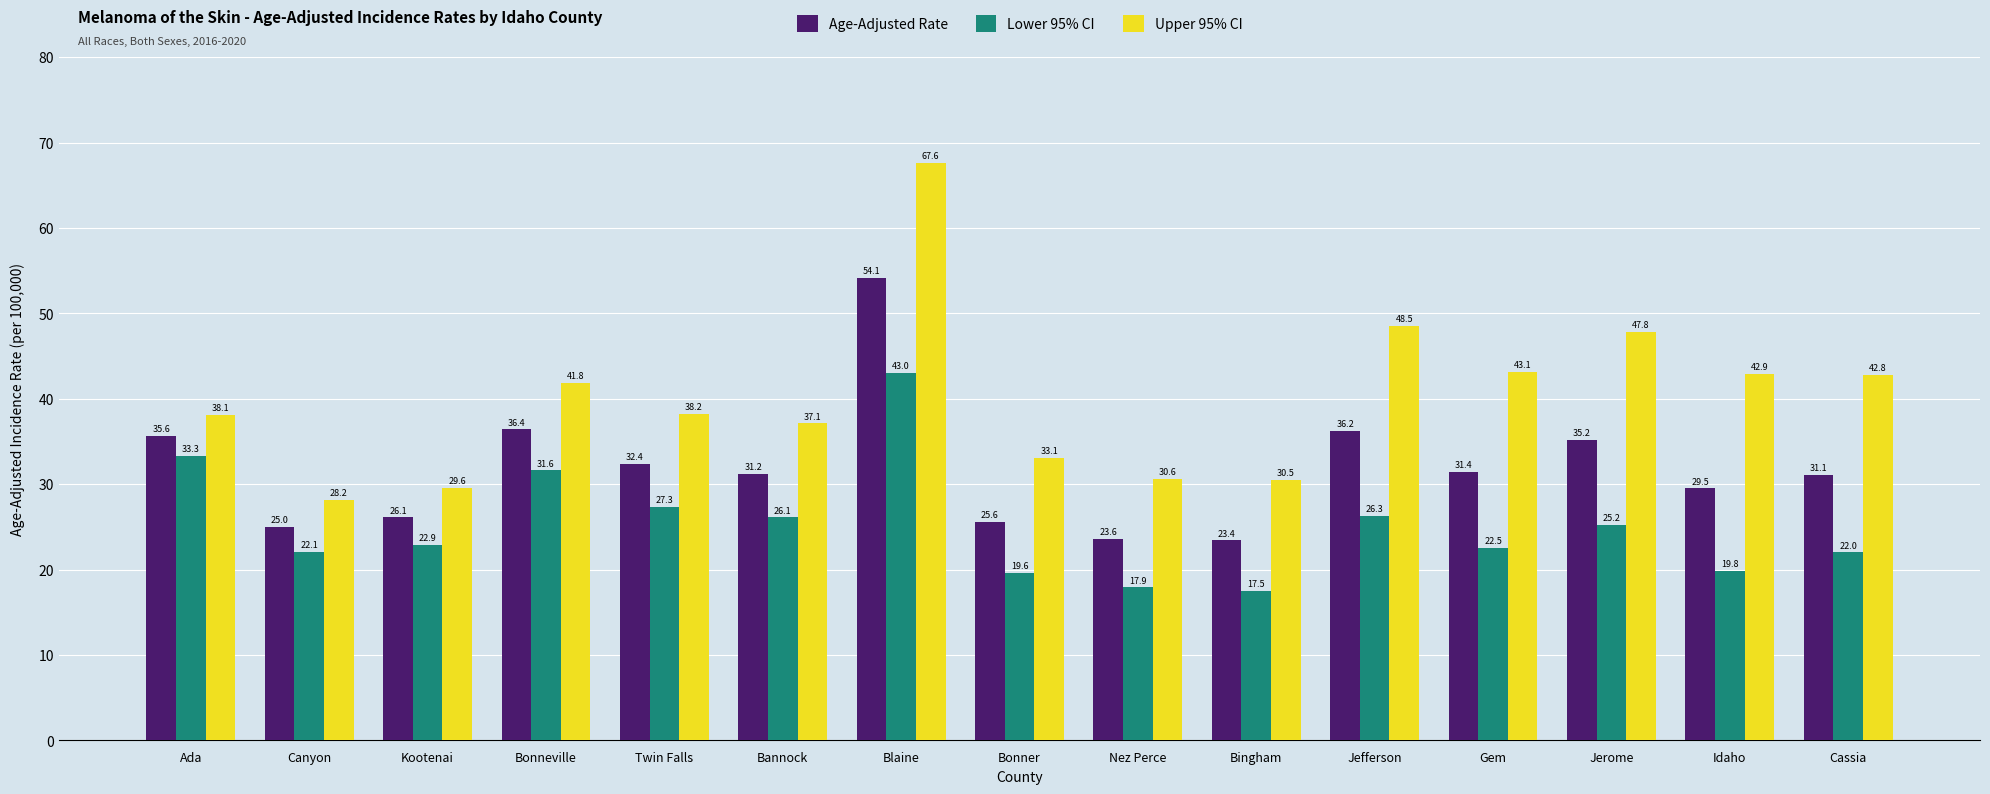

What is the label of the 6th bar from the left?

Bannock